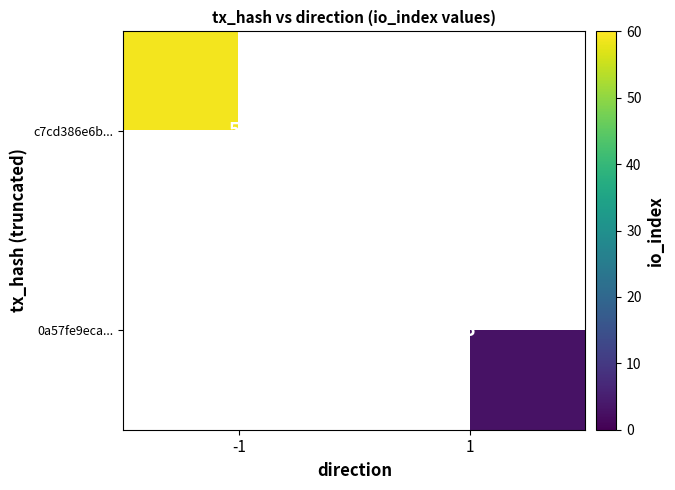

How many distinct data groups are displayed?

2